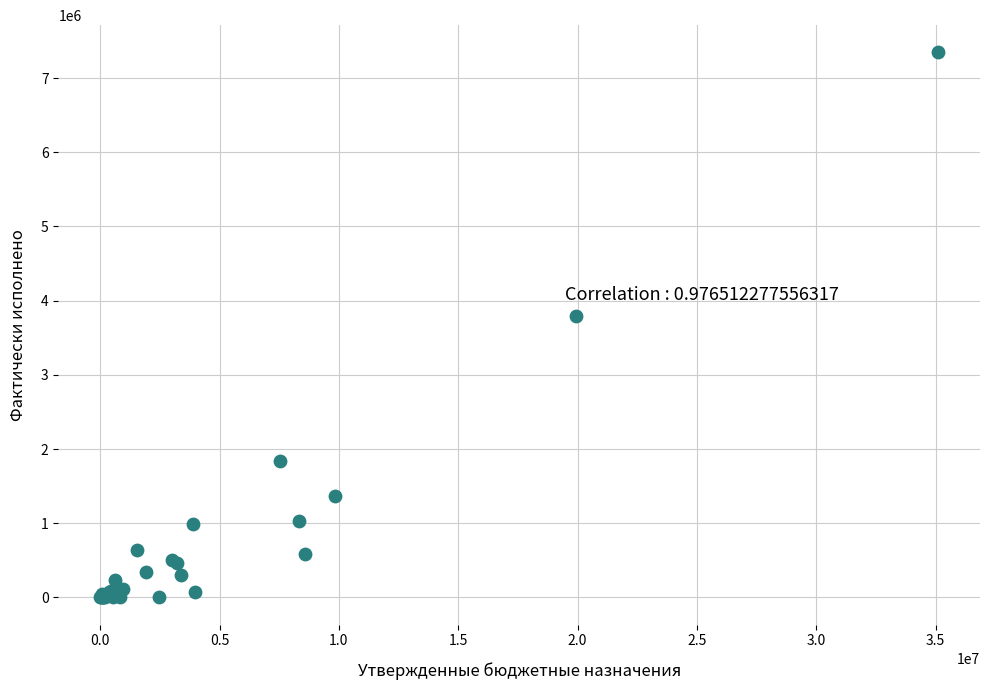

What Y value in the scatter plot is closest to 3672937?

3795223.6